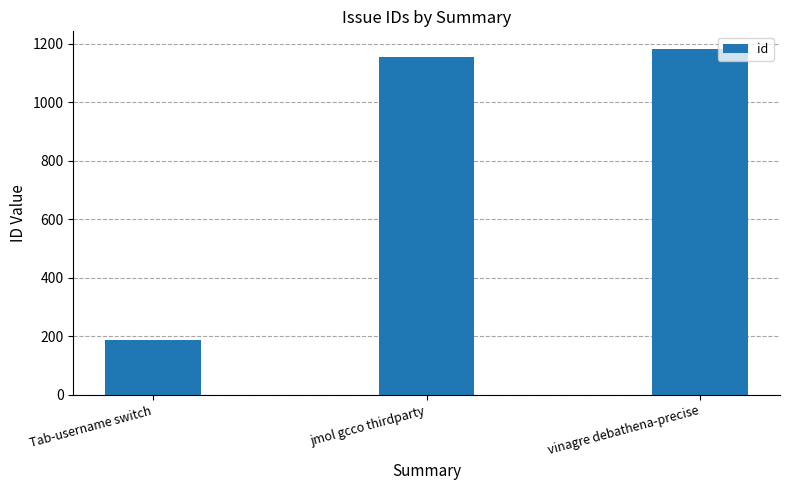

What is the difference between the values at Tab-username switch and vinagre debathena-precise?

996